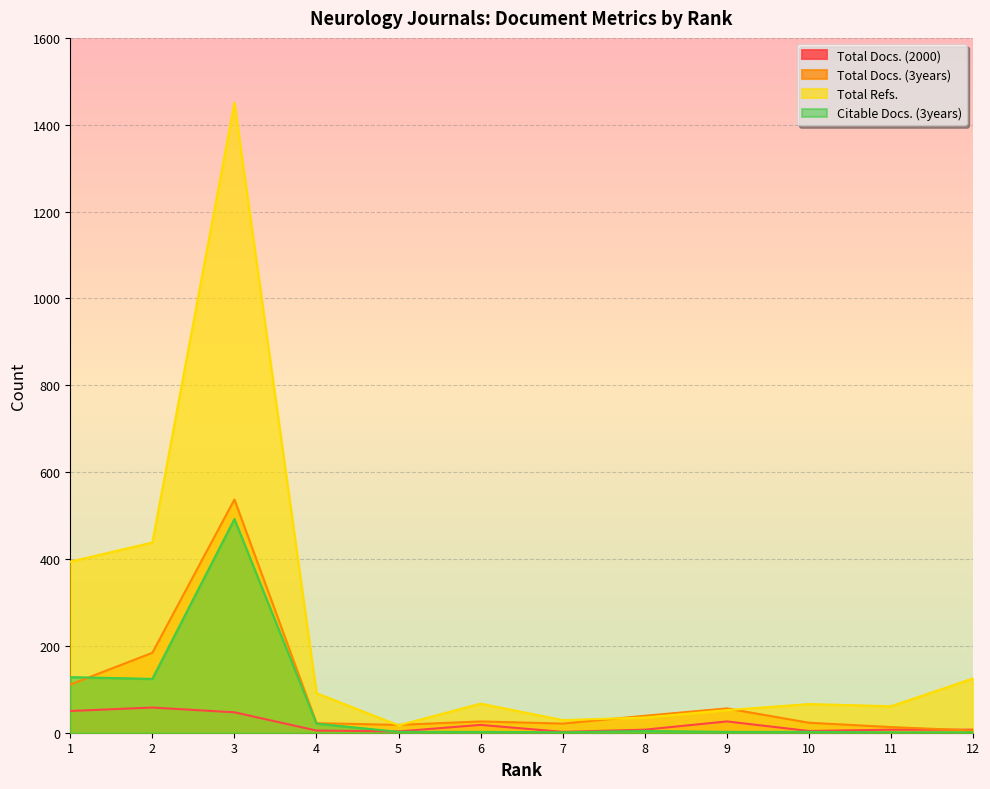

At how many categories does at least one series exceed 1097?

1